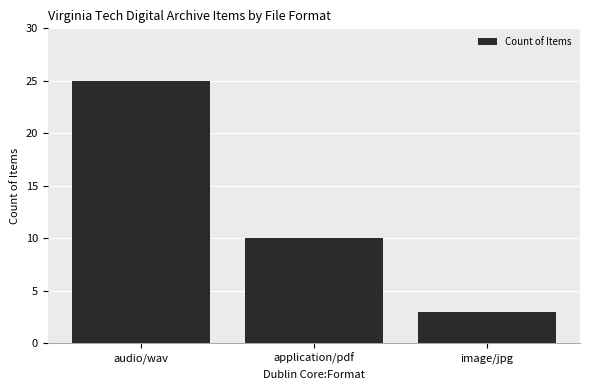

How many data points does each series have?

3